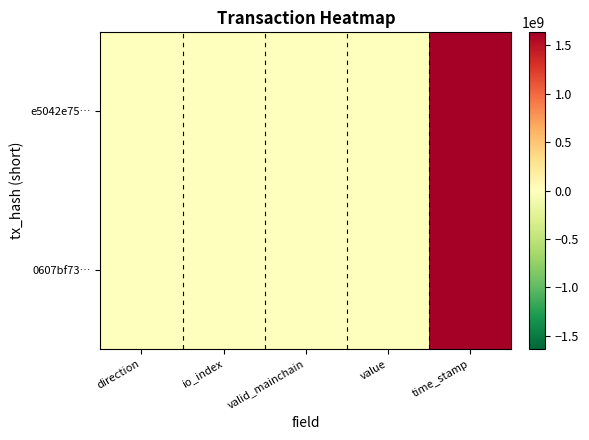

Which has a higher value, direction or valid_mainchain?

valid_mainchain